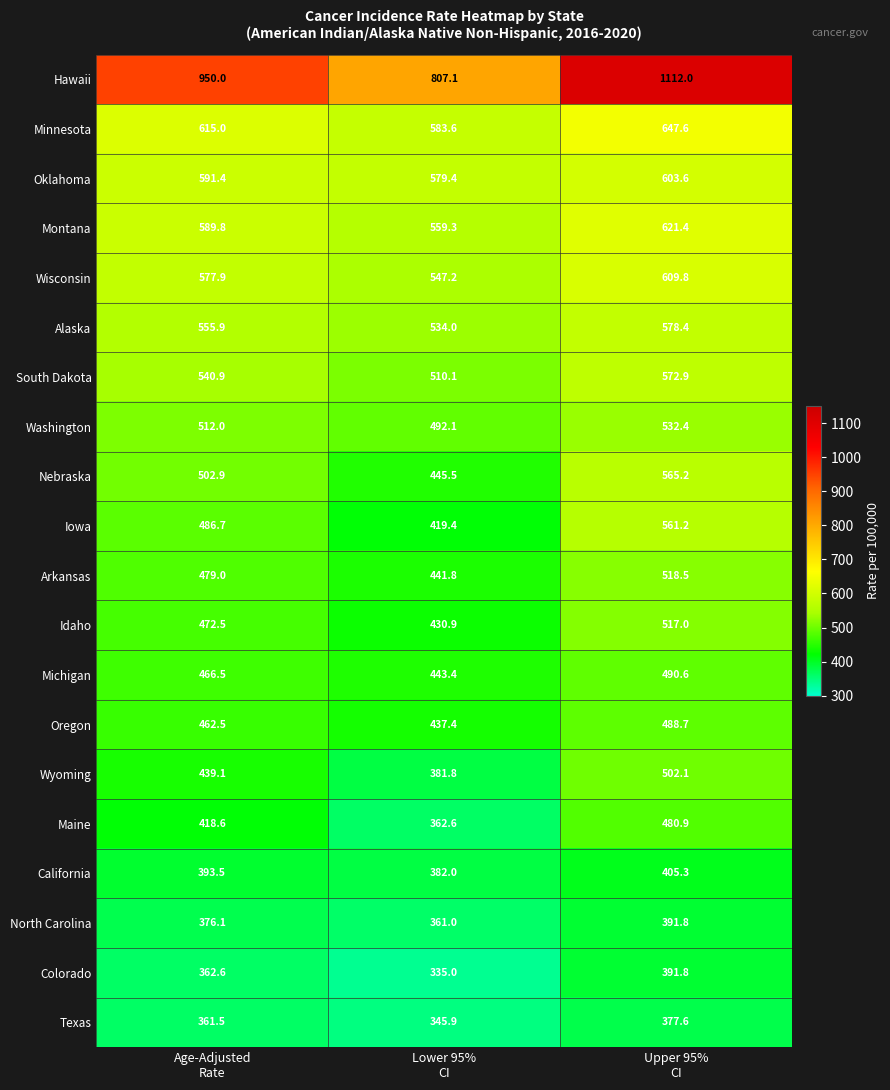

At how many categories does at least one series exceed 741?

3